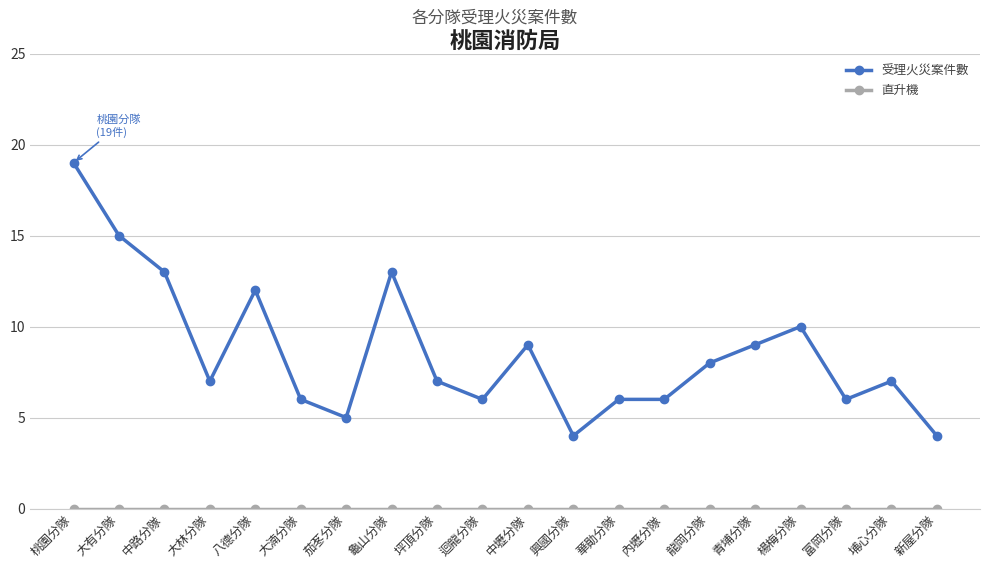

What is the spread (max minus min) of values at 龜山分隊?

13